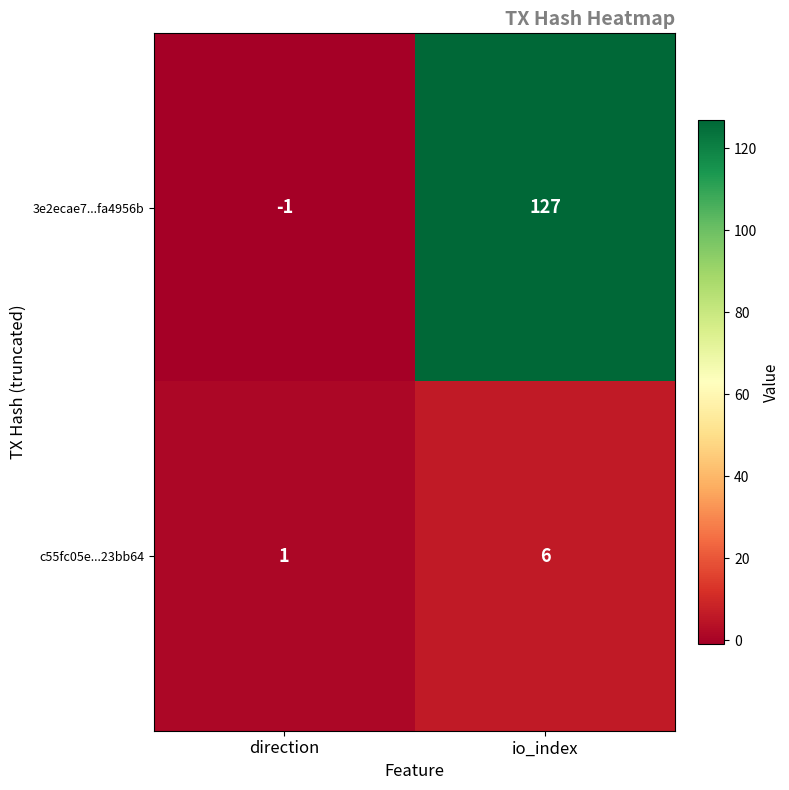

Which series has the largest total across all categories?

3e2ecae7...fa4956b